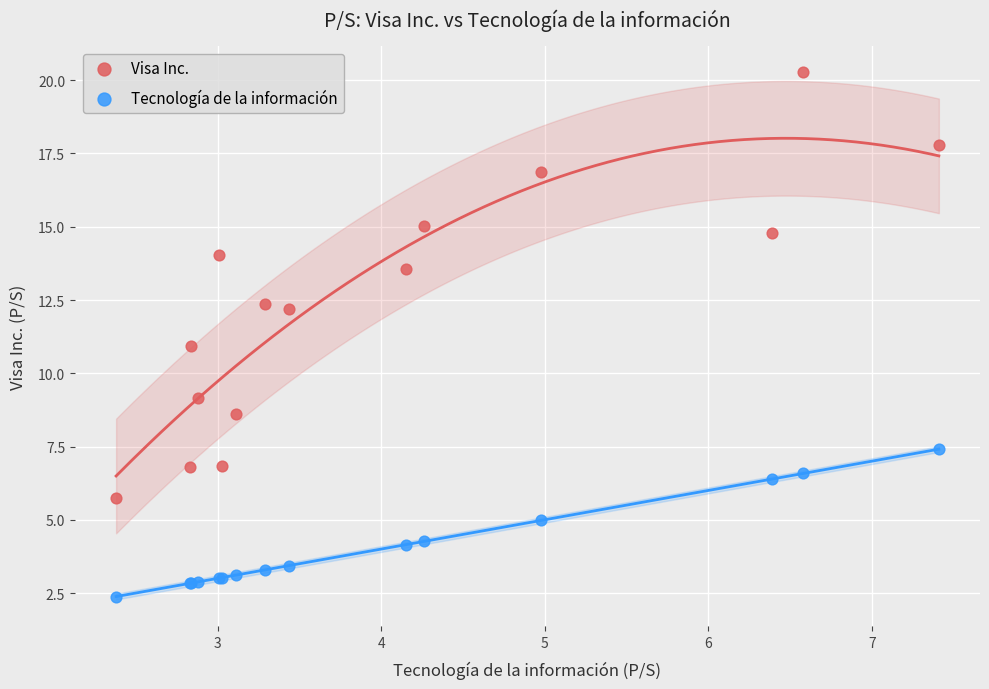

Which series contains the lowest Y value?

Tecnología de la información